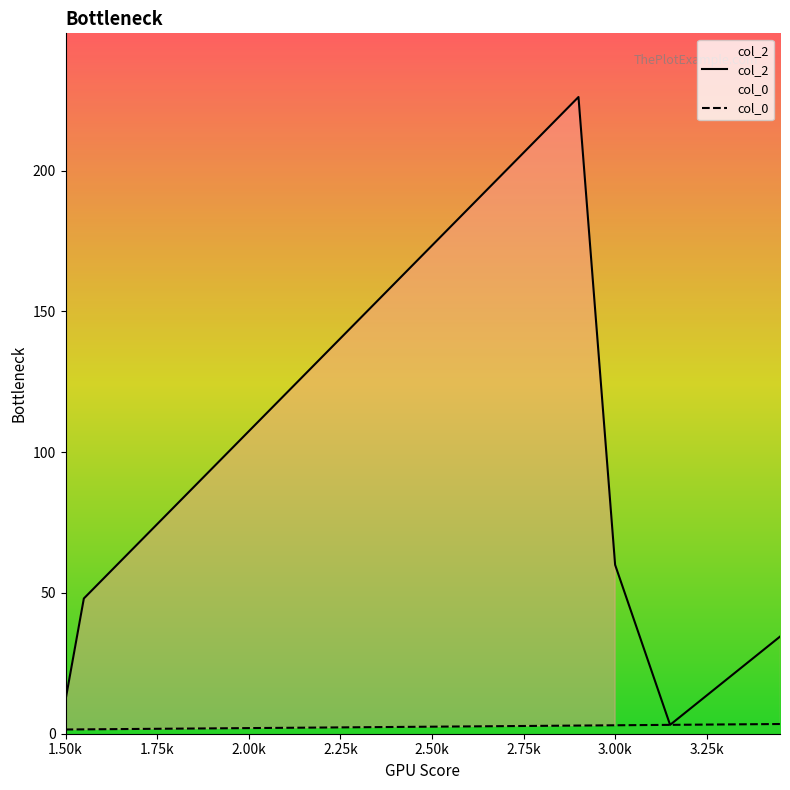

What is the average value of the col_2 series?

64.0